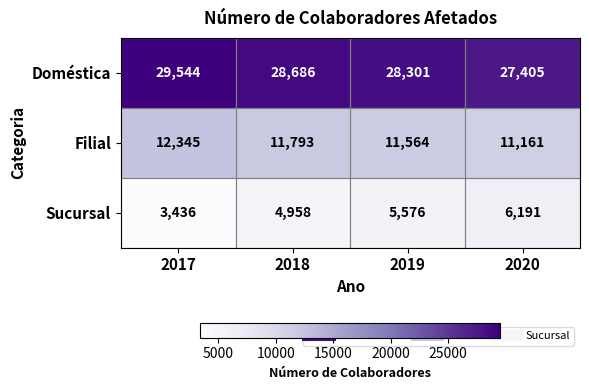

What is the total value across all series at 2018?

45437